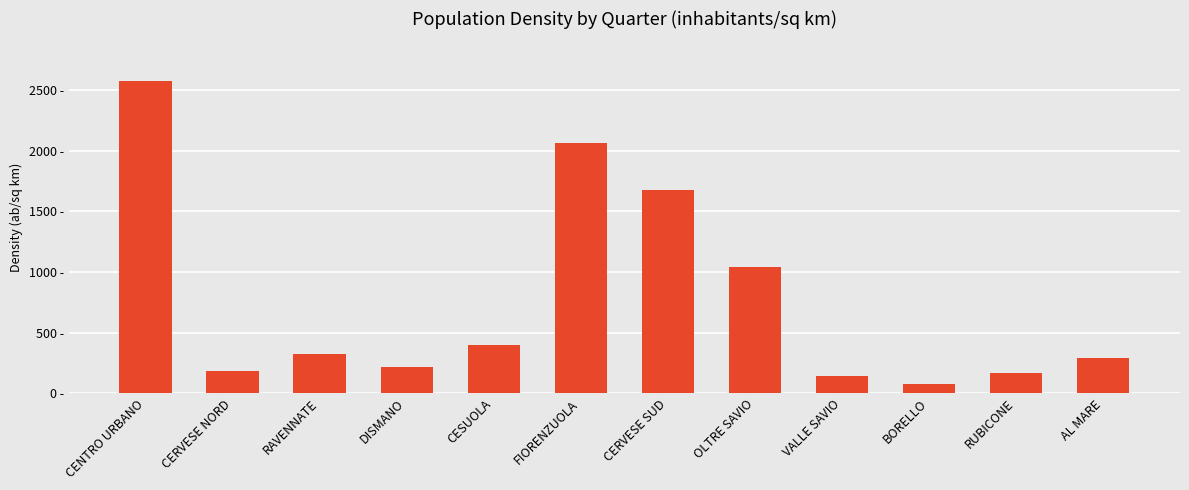

Does the chart contain any negative values?

No